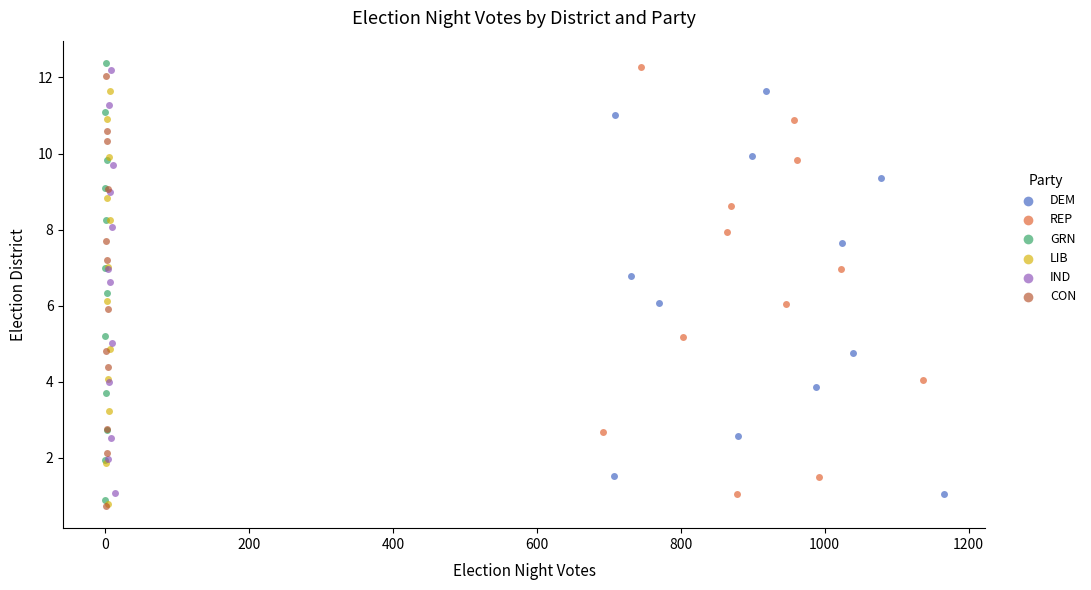

Which series has the widest spread of Y values?

GRN